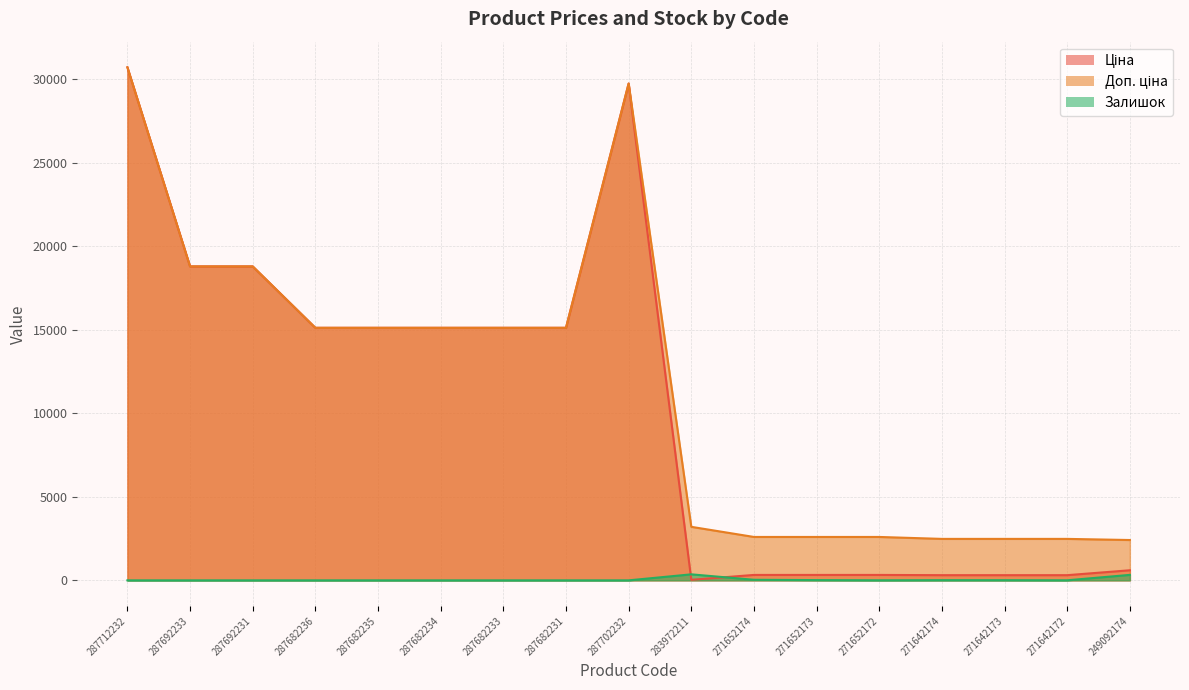

True or false: Залишок has more than 2 interior local peaks.

False